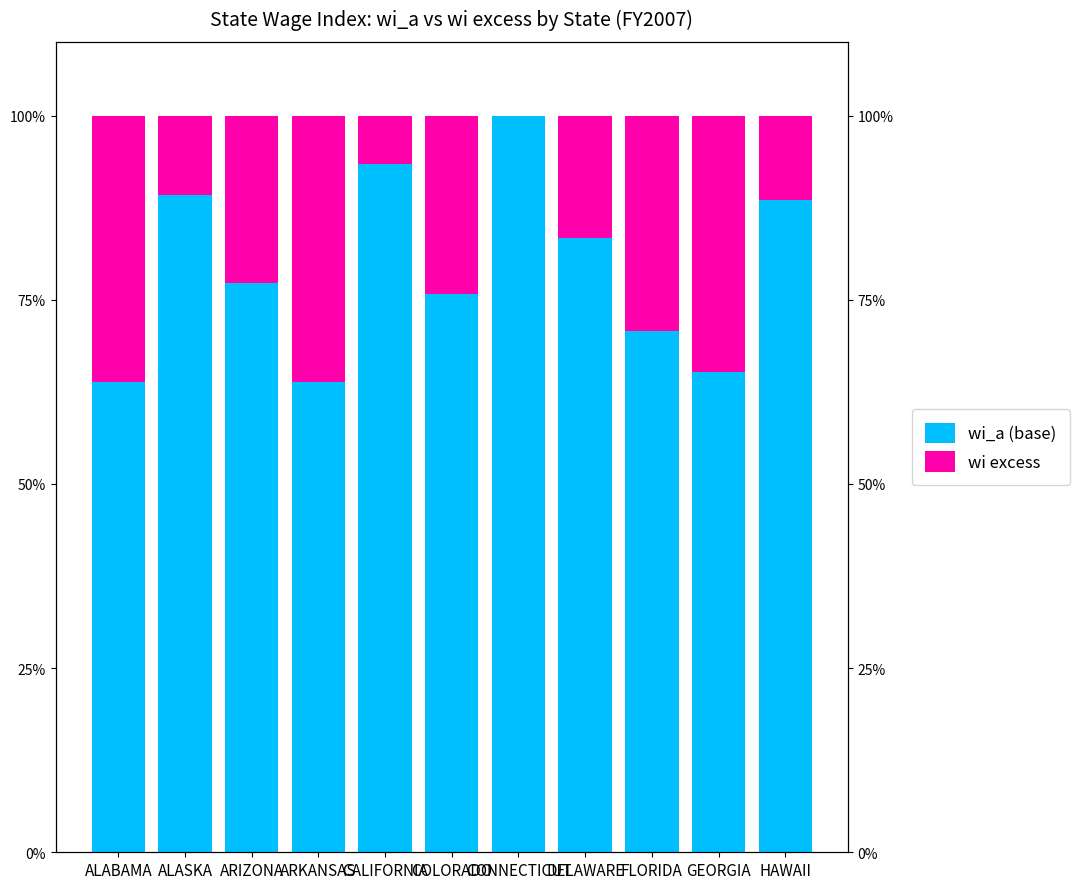

How many bars are there in each group?

2